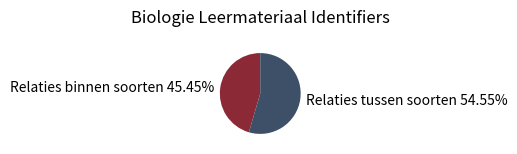

Which category has the smallest portion of the pie?

Relaties binnen soorten 45.45%